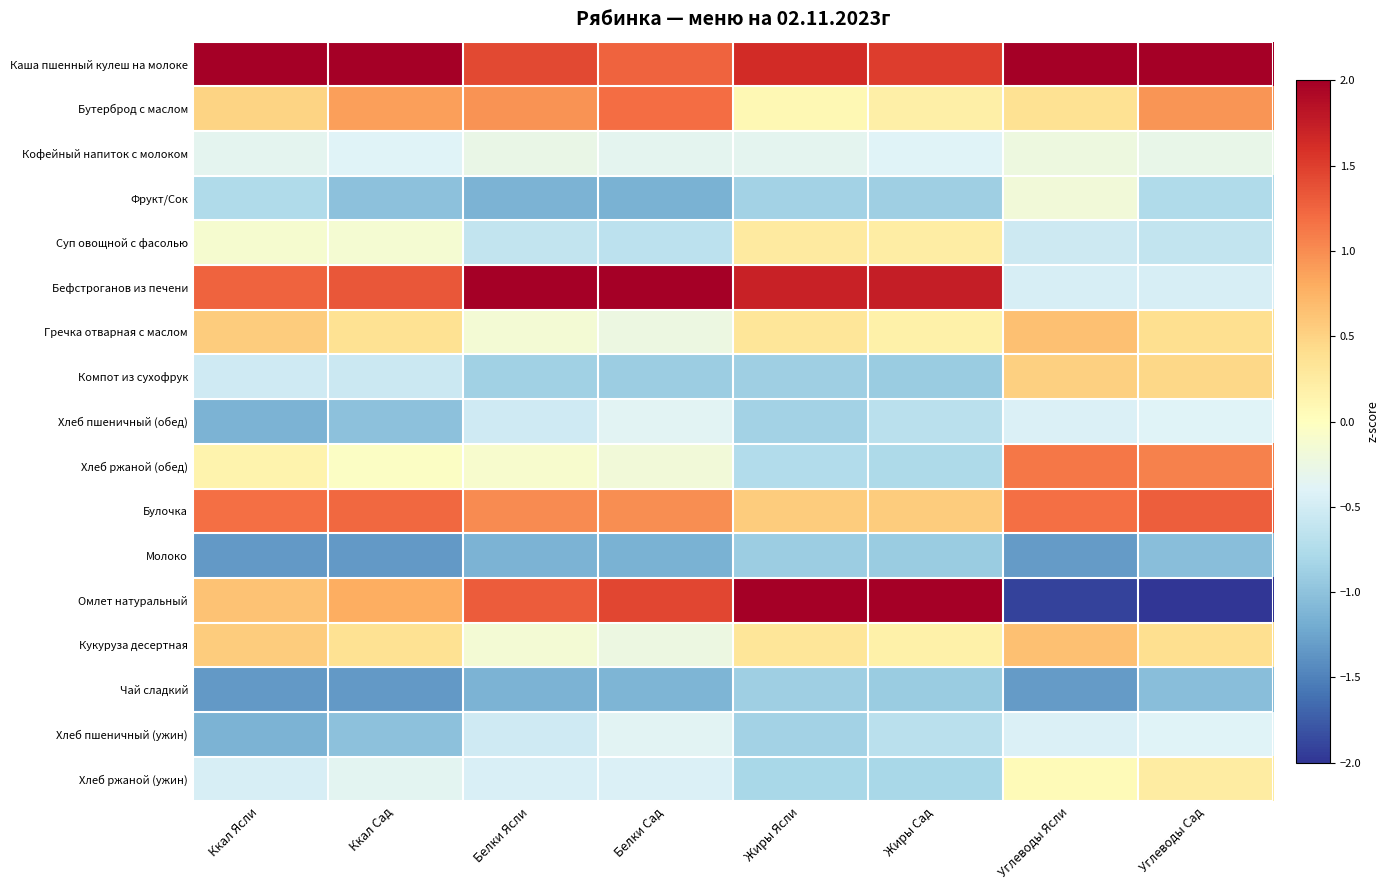

What is the minimum value shown in the chart?

-2.0